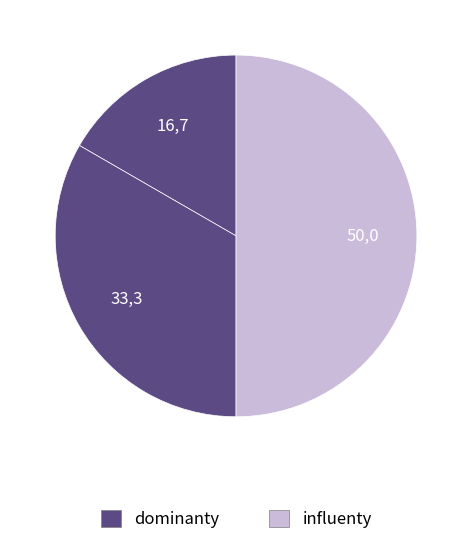

Count the number of slices in the pie.

3